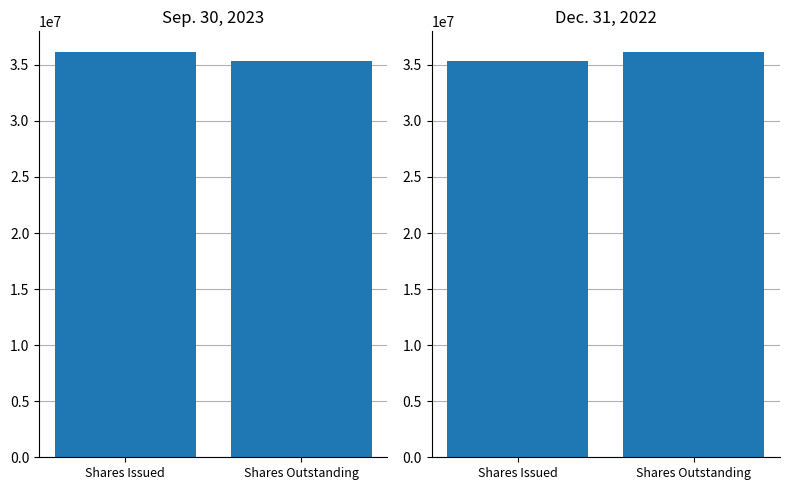

Reading left to right, list all the values displayed in this chart.

Sep. 30, 2023: 36181457	35323626
Dec. 31, 2022: 35323626	36181457